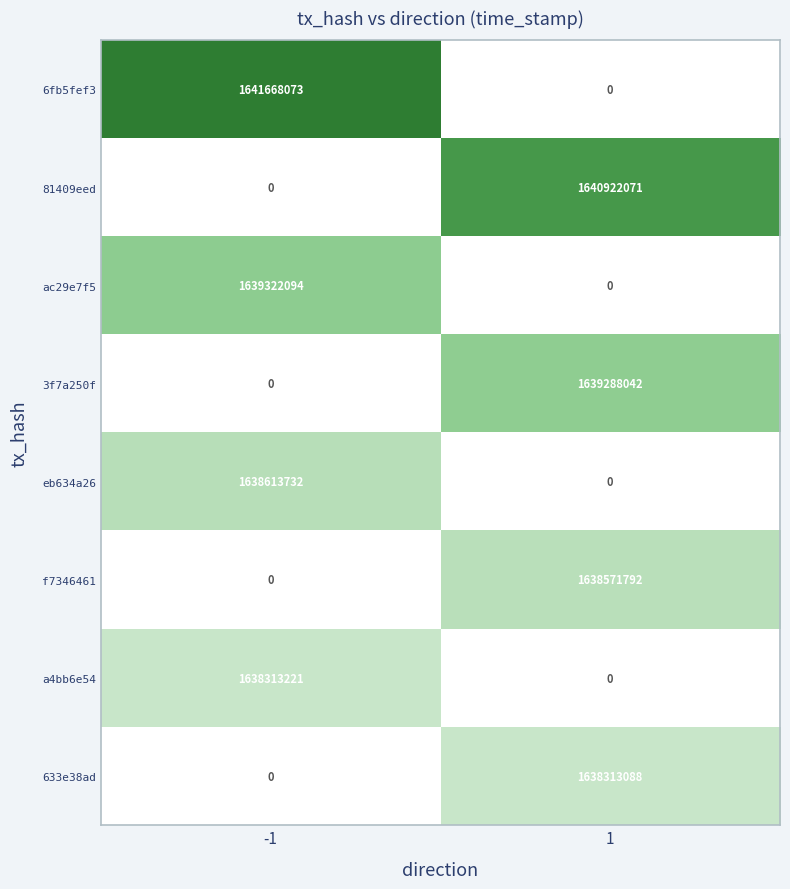

Which category has the highest value across all series?

-1